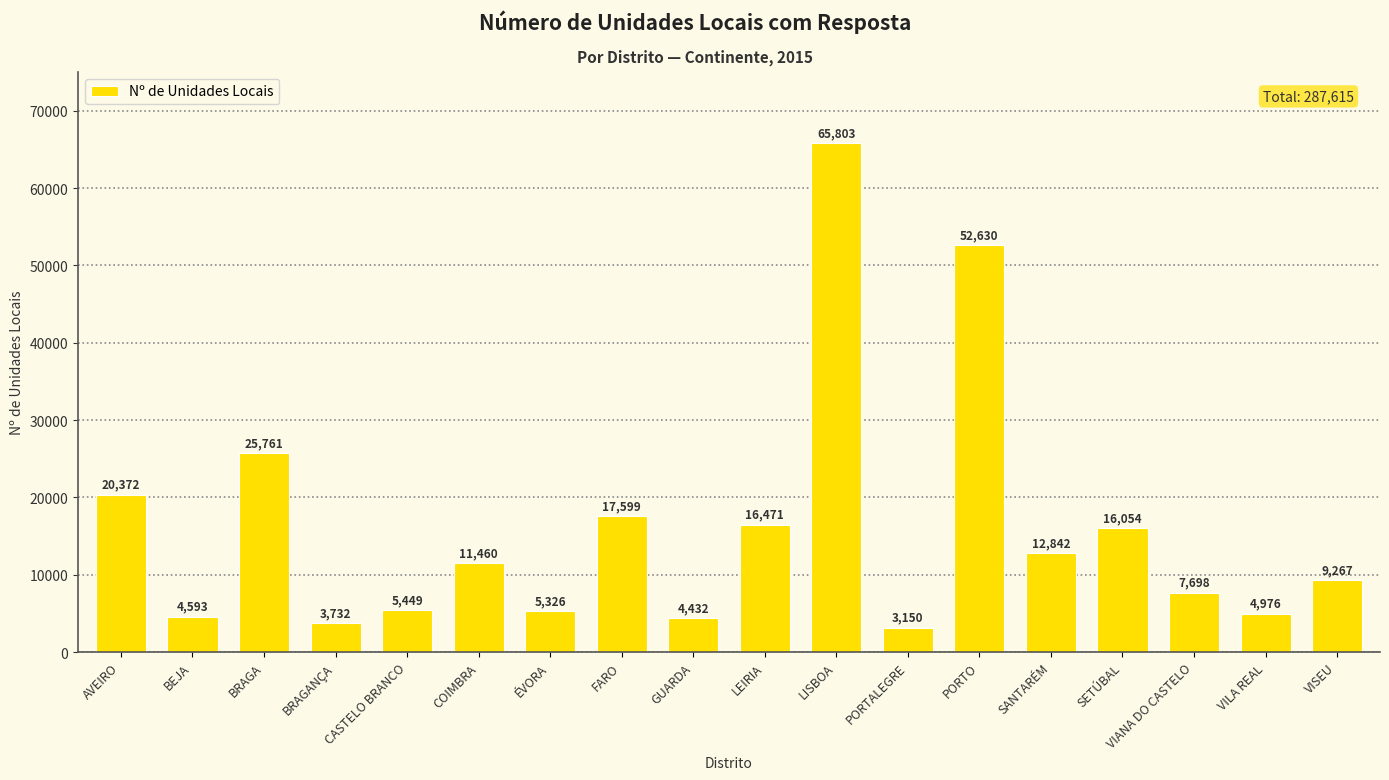

Reading left to right, extract all data points from this chart.

AVEIRO=20372	BEJA=4593	BRAGA=25761	BRAGANÇA=3732	CASTELO BRANCO=5449	COIMBRA=11460	ÉVORA=5326	FARO=17599	GUARDA=4432	LEIRIA=16471	LISBOA=65803	PORTALEGRE=3150	PORTO=52630	SANTARÉM=12842	SETÚBAL=16054	VIANA DO CASTELO=7698	VILA REAL=4976	VISEU=9267